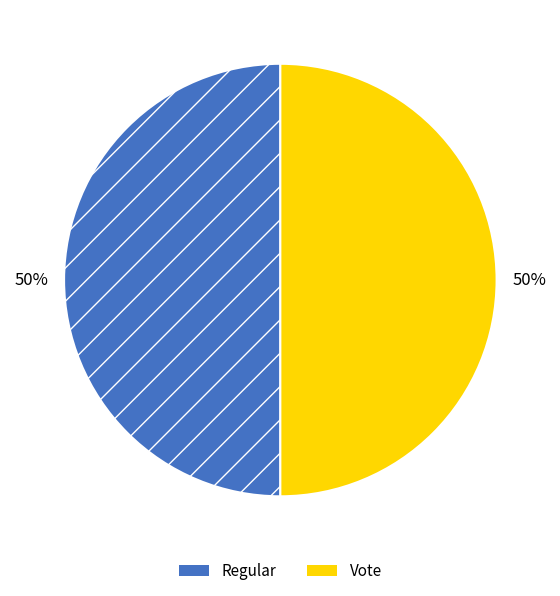

What is the ratio of the value at Regular to the value at Vote?

1.0